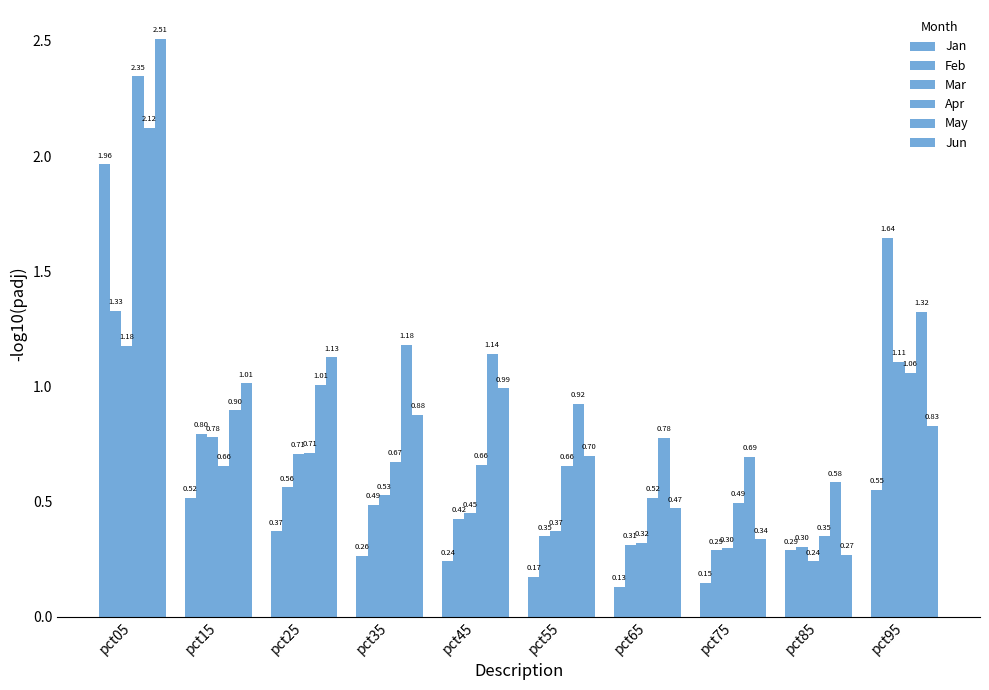

What is the value of the Jun bar at the 5th from the left?

1.0